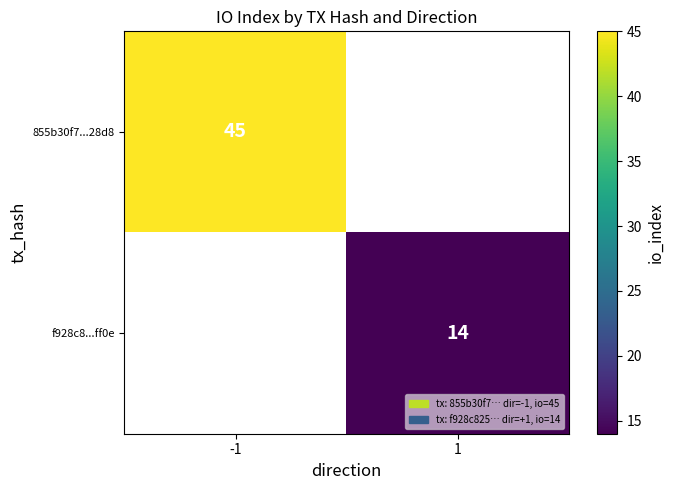

The f928c8...ff0e series shows 14 at 1. True or false?

True